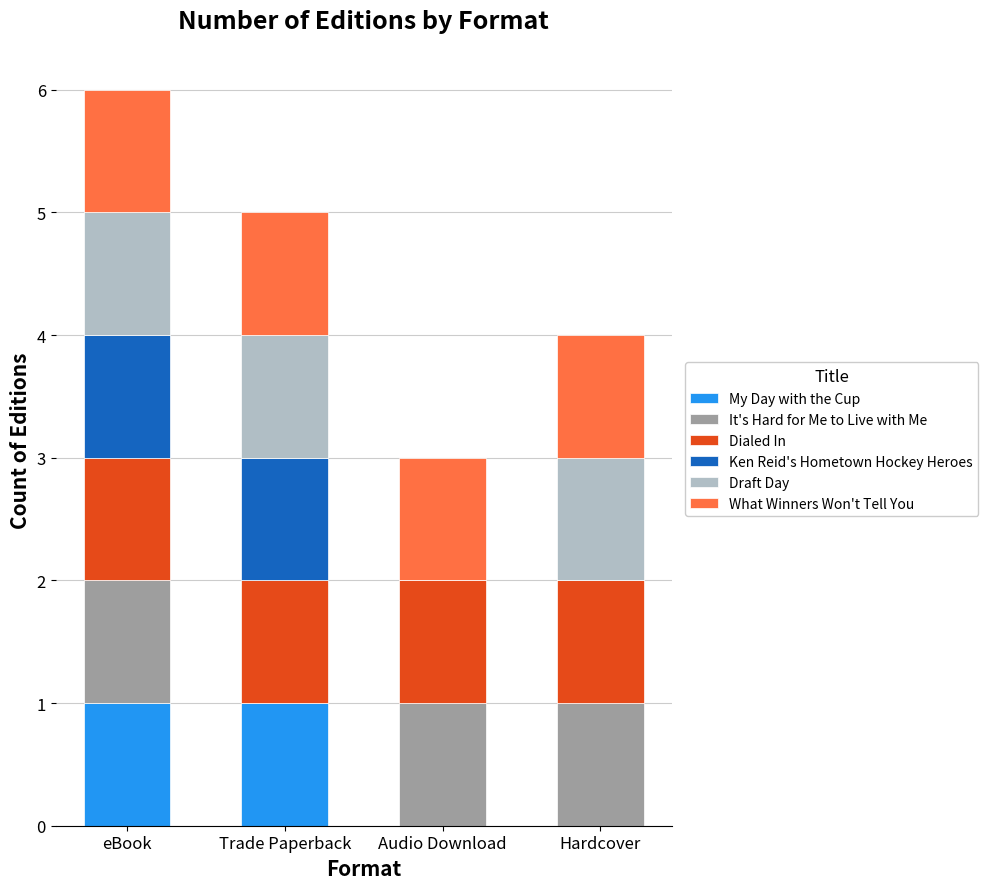

True or false: My Day with the Cup has a value of 0 at Hardcover.

True